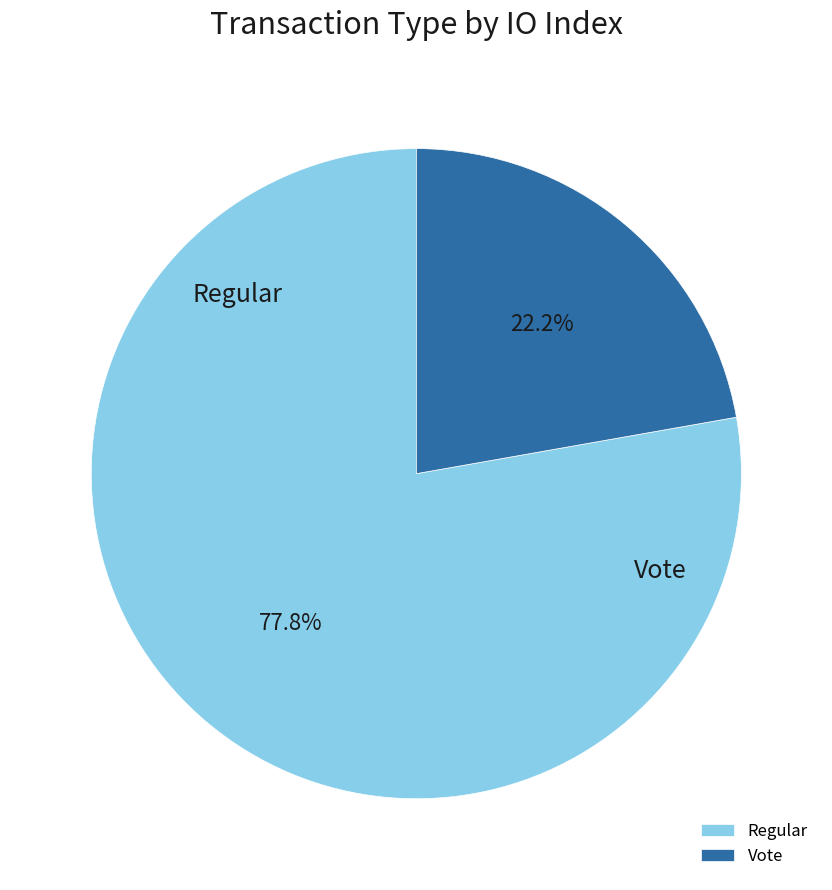

What is the total percentage of Vote and Regular?

100.0%